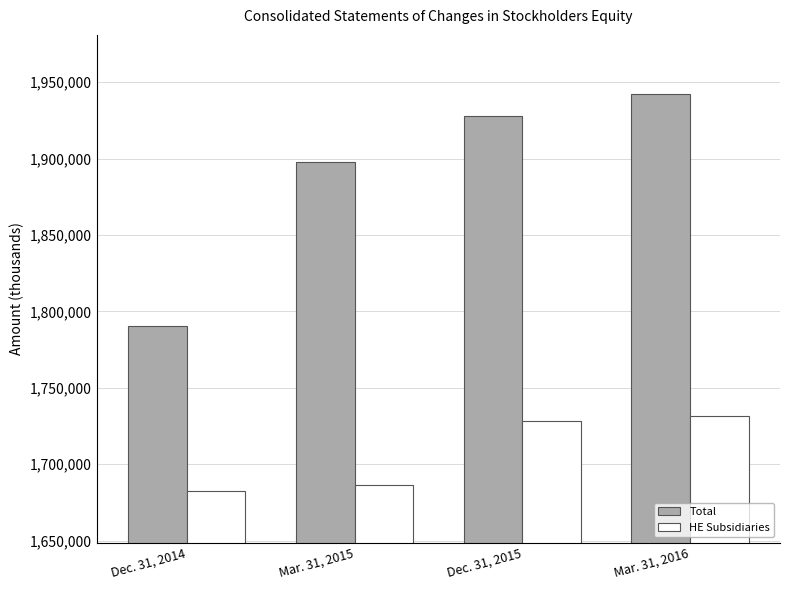

True or false: Total has a value of 2650538 at Mar. 31, 2016.

False